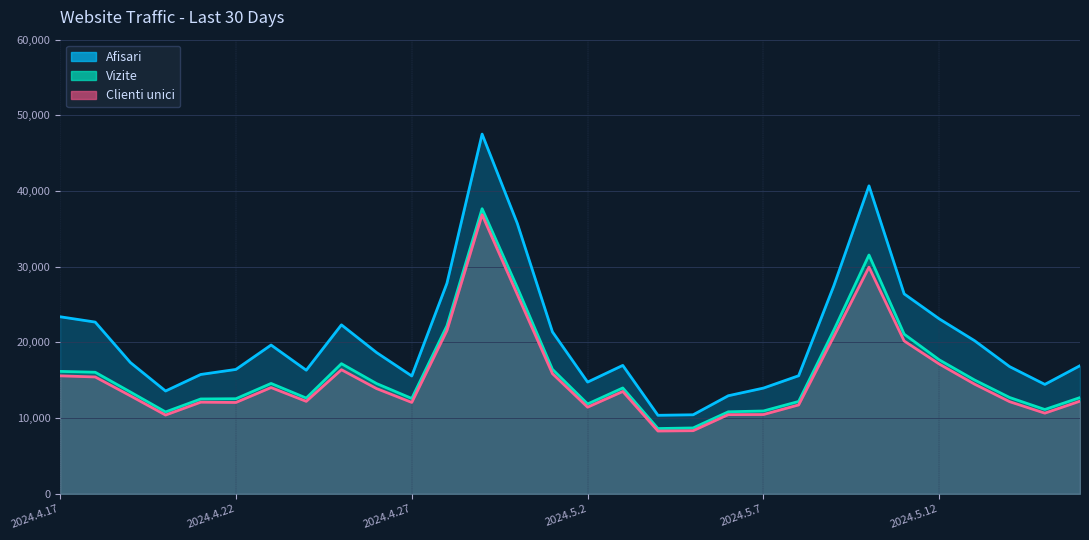

At 2024.5.11, list the series in order from smallest to largest.

Clienti unici, Vizite, Afisari